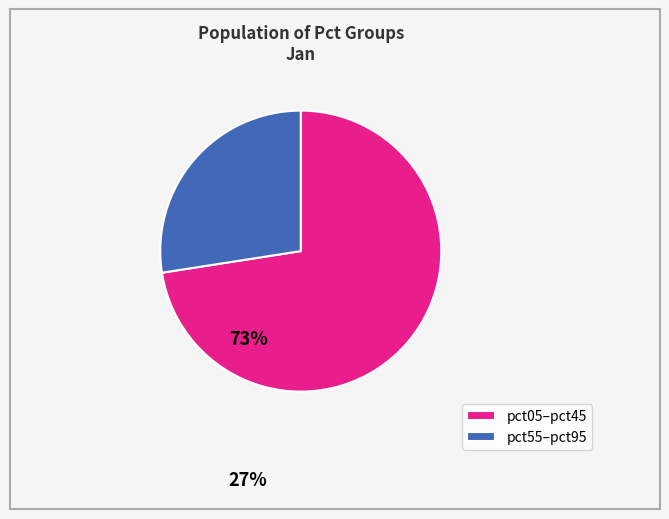

Count the number of slices in the pie.

2